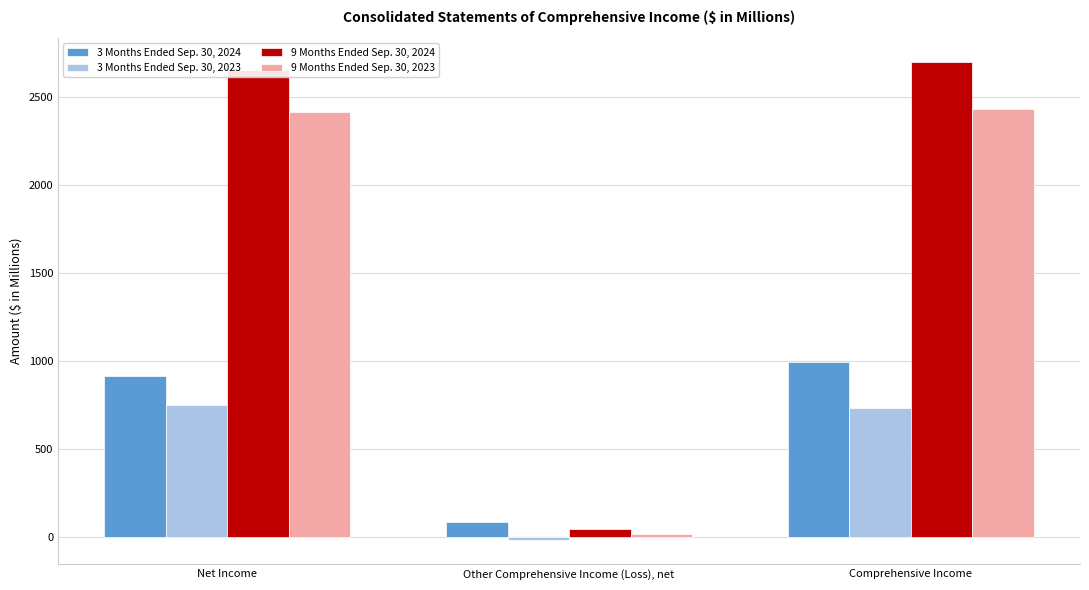

Is it true that 3 Months Ended Sep. 30, 2024 equals 912.8 at Net Income?

True